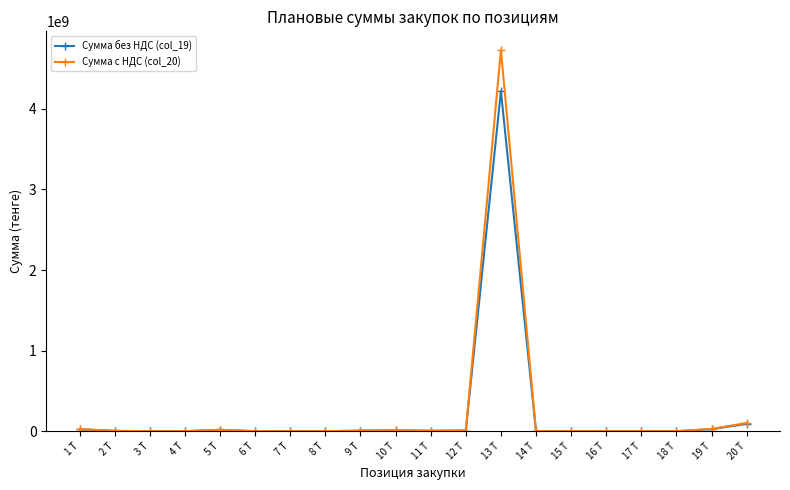

Which series changed the most between 5 Т and 20 Т?

Сумма с НДС (col_20)